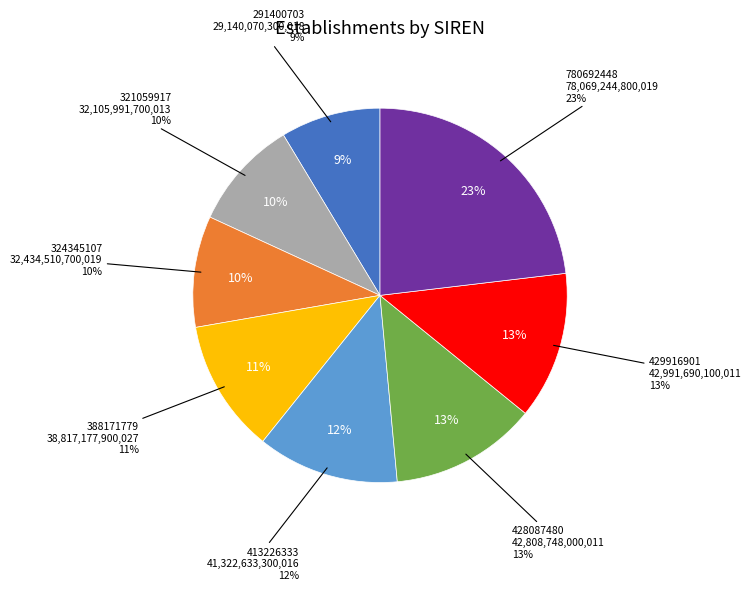

To the nearest percent, what is the combined percentage of 413226333 and 324345107?

22%